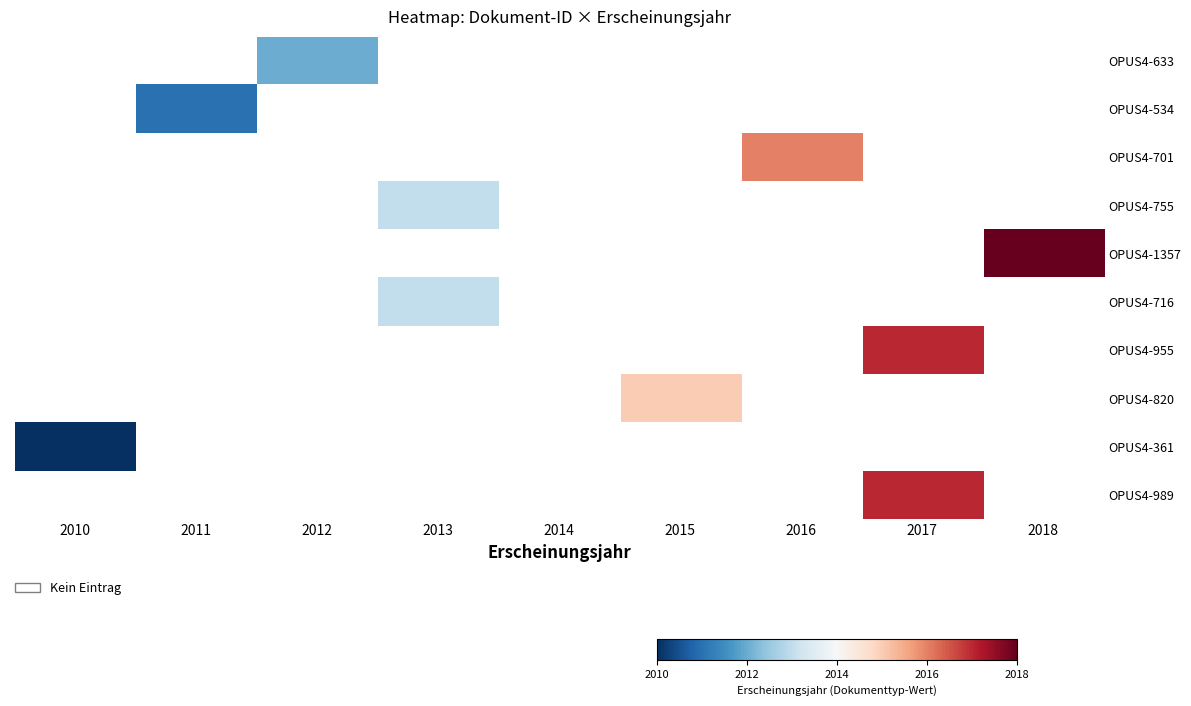

The OPUS4-989 series shows 3389.5 at 2017. True or false?

False